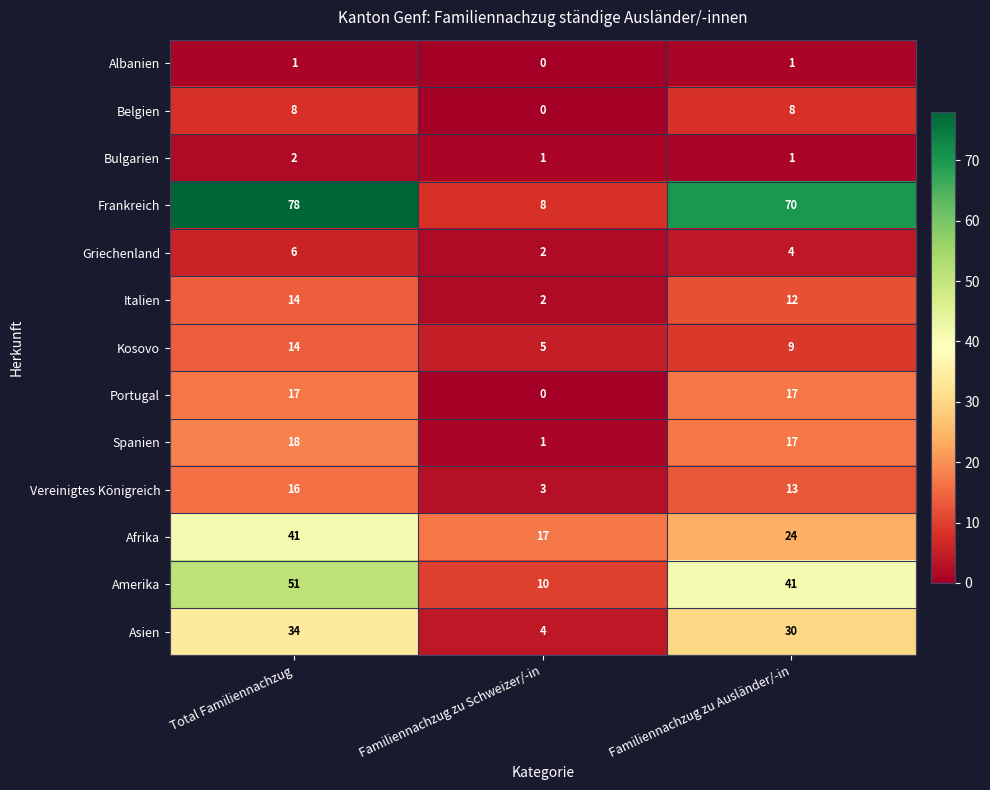

How many Asien values are between 4 and 34?

3